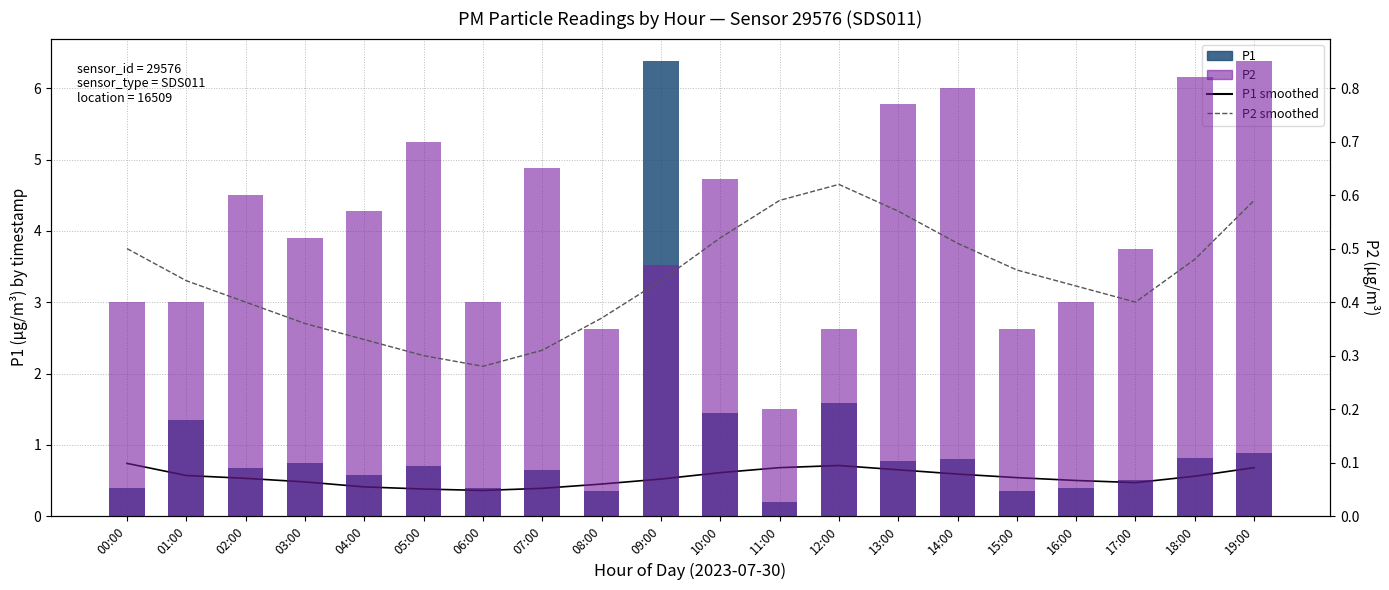

Which has a higher value, 01:00 or 09:00?

01:00